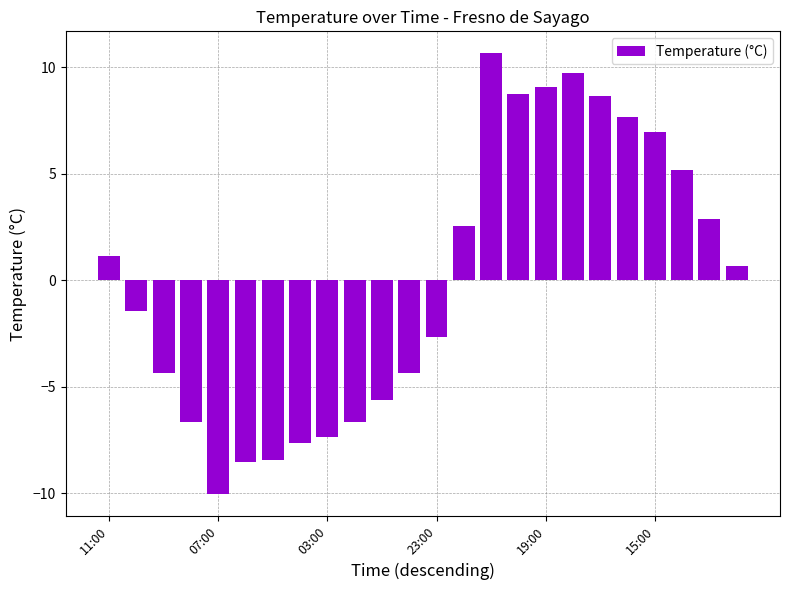

What is the value of the 16th bar from the left?

8.8